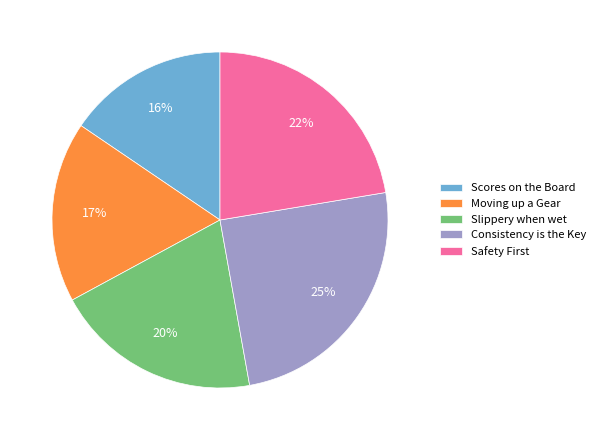

True or false: Consistency is the Key accounts for 19% of the total.

False